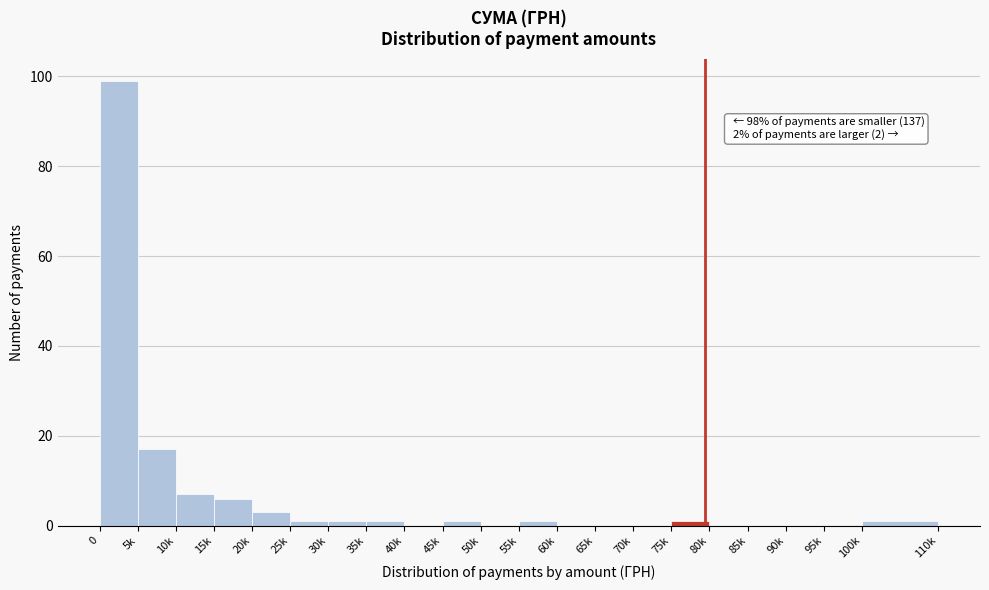

Reading left to right, list all the values displayed in this chart.

0=99	5k=17	10k=7	15k=6	20k=3	25k=1	30k=1	35k=1	40k=0	45k=1	50k=0	55k=1	60k=0	65k=0	70k=0	75k=1	80k=0	85k=0	90k=0	95k=0	100k=1